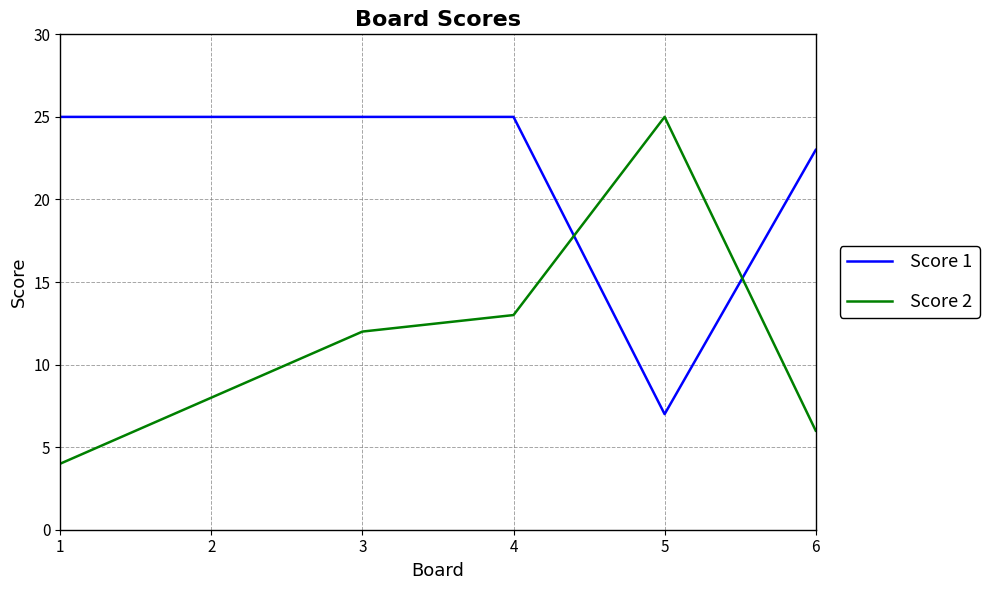

Where do Score 2 and Score 1 first cross each other?

4 and 5